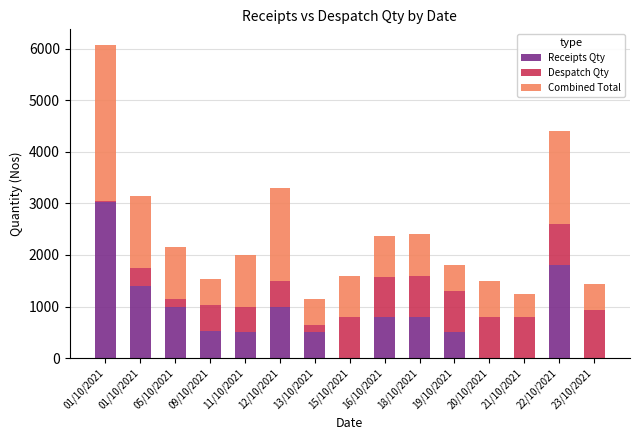

Does the chart contain stacked bars?

Yes